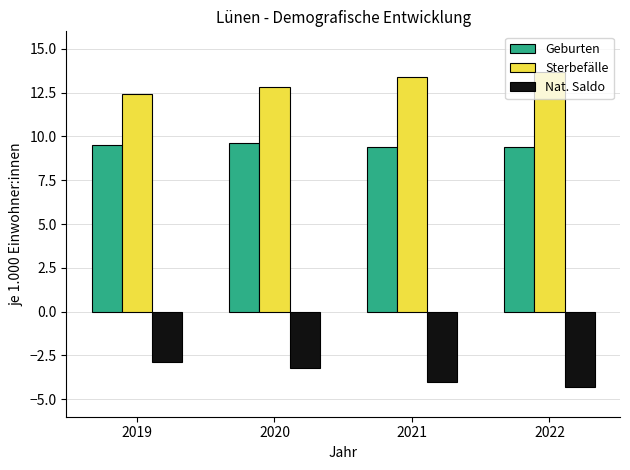

Reading left to right, list all the values displayed in this chart.

Geburten: 2019=9.5	2020=9.6	2021=9.4	2022=9.4
Sterbefälle: 2019=12.4	2020=12.8	2021=13.4	2022=13.7
Nat. Saldo: 2019=-2.9	2020=-3.2	2021=-4.0	2022=-4.3